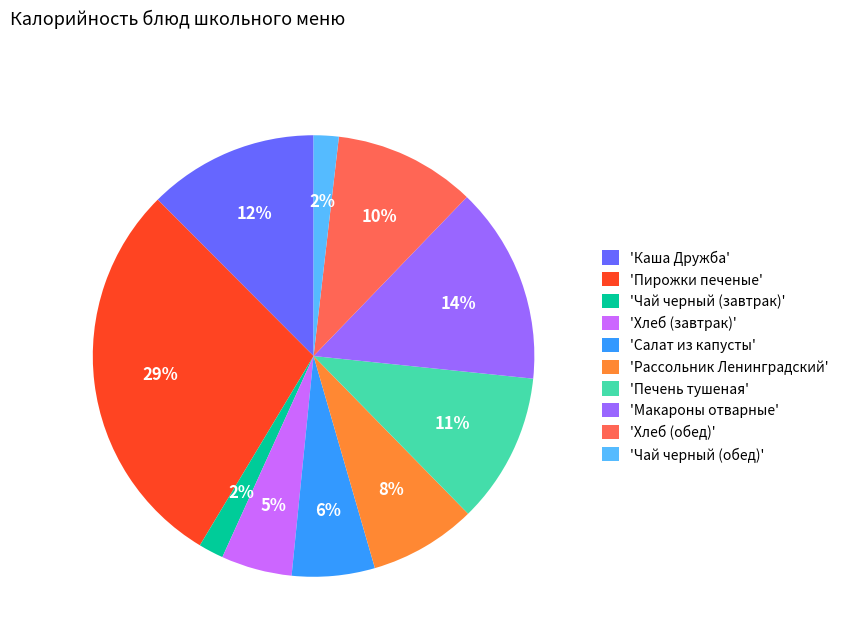

The 'Салат из капусты' slice represents 6% of the pie. True or false?

True